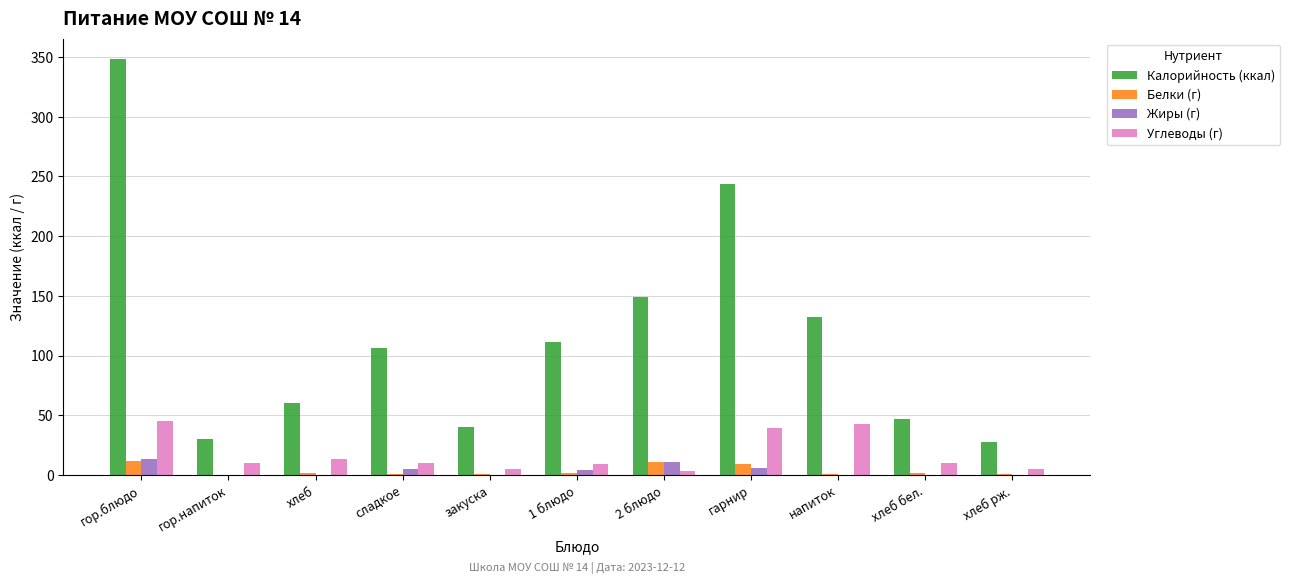

The Калорийность (ккал) series shows 28 at хлеб рж.. True or false?

True